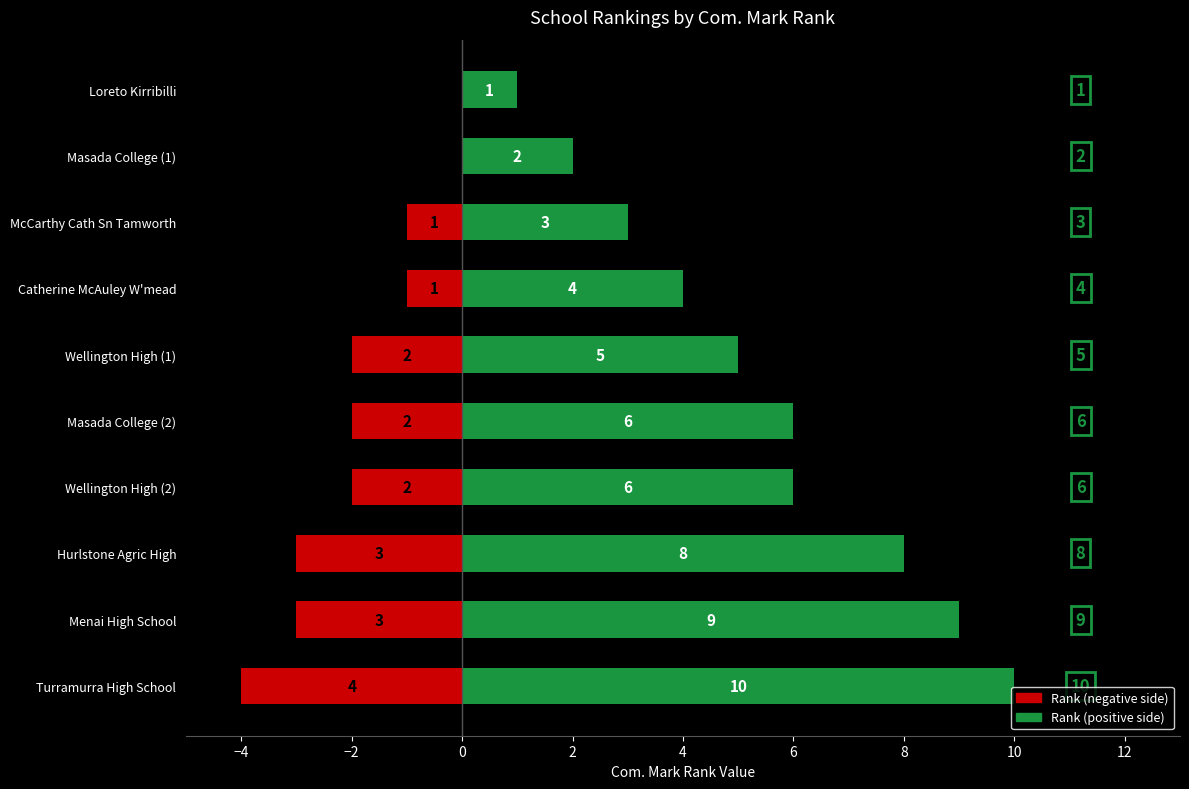

Rank the series by their average value, from lowest to highest.

Rank (negative), Rank (positive)